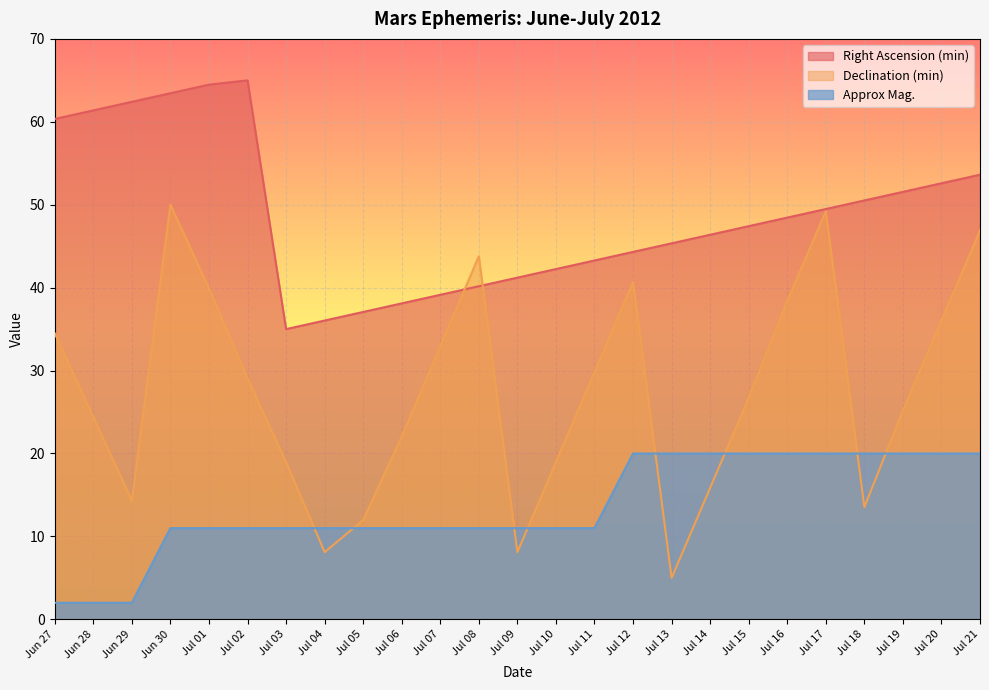

What is the label of the 19th point from the left?

Jul 15